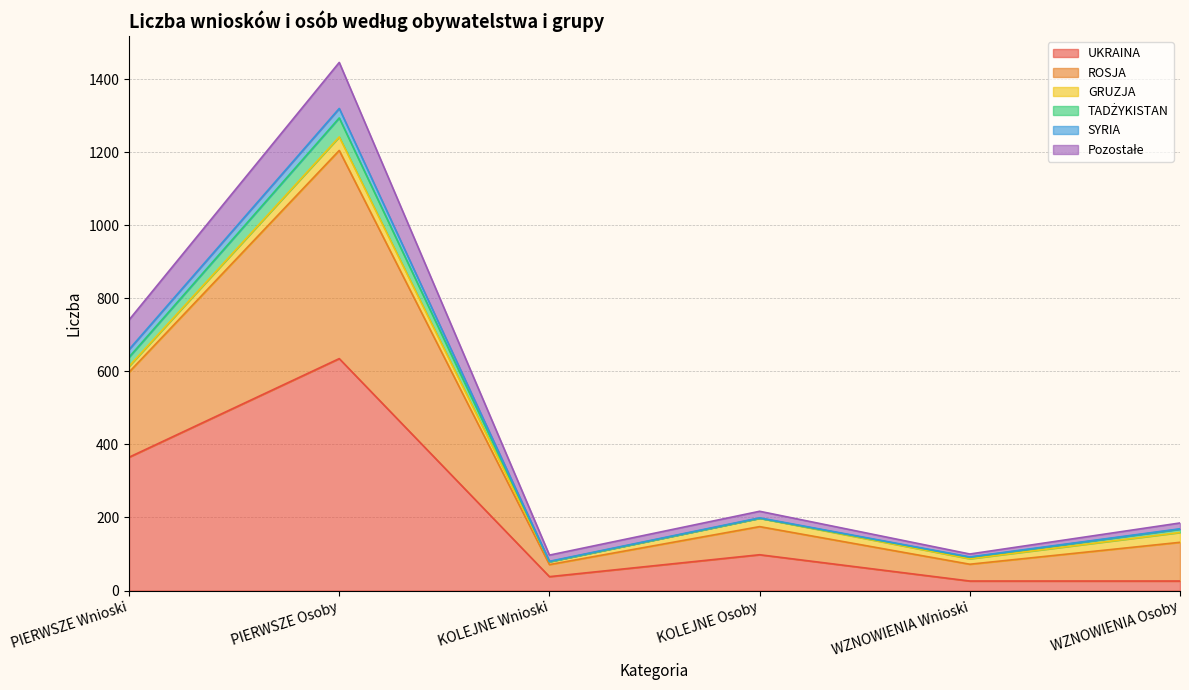

At which label does ROSJA reach its minimum?

KOLEJNE Wnioski